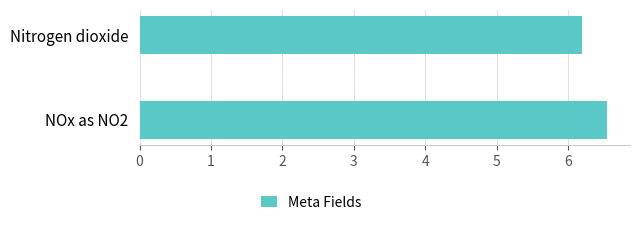

The value at Nitrogen dioxide is 10.7. True or false?

False